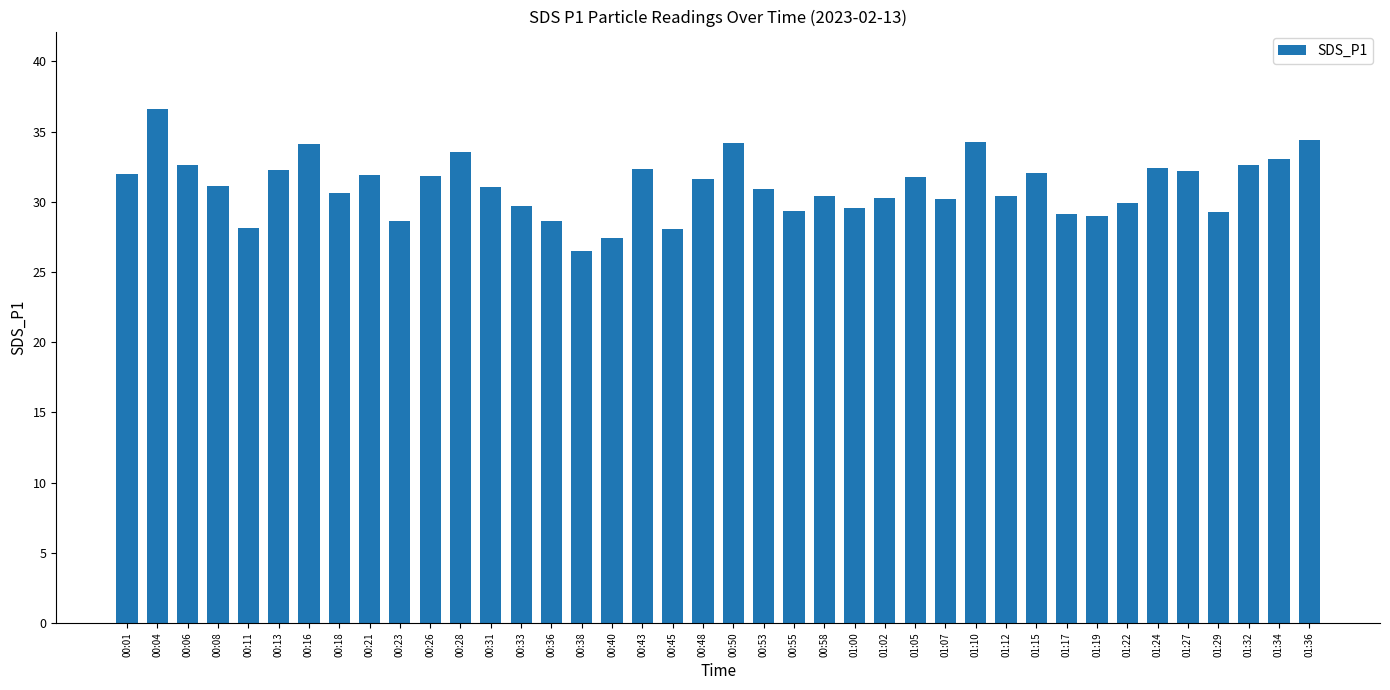

Which category has the lowest value across all series?

00:38